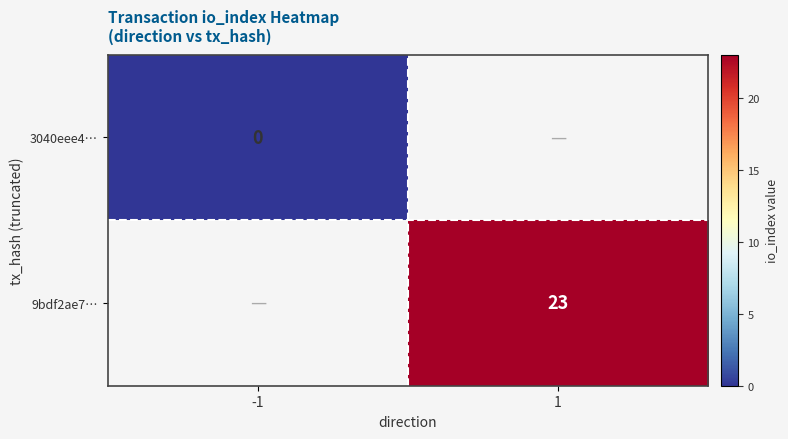

True or false: 9bdf2ae7… has a value of 10.8 at 1.

False